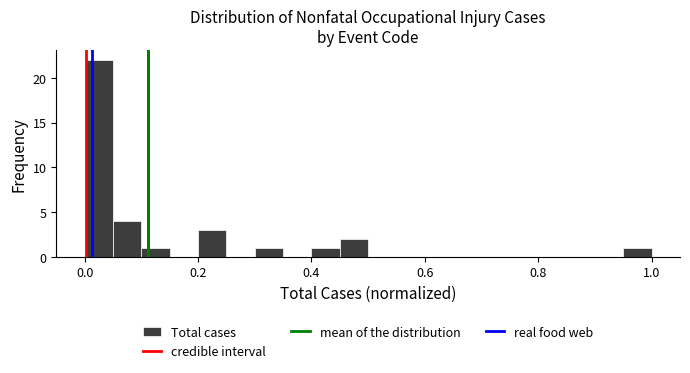

Read against the x-axis, roughly where is the centre of the tallest bar?

0.02